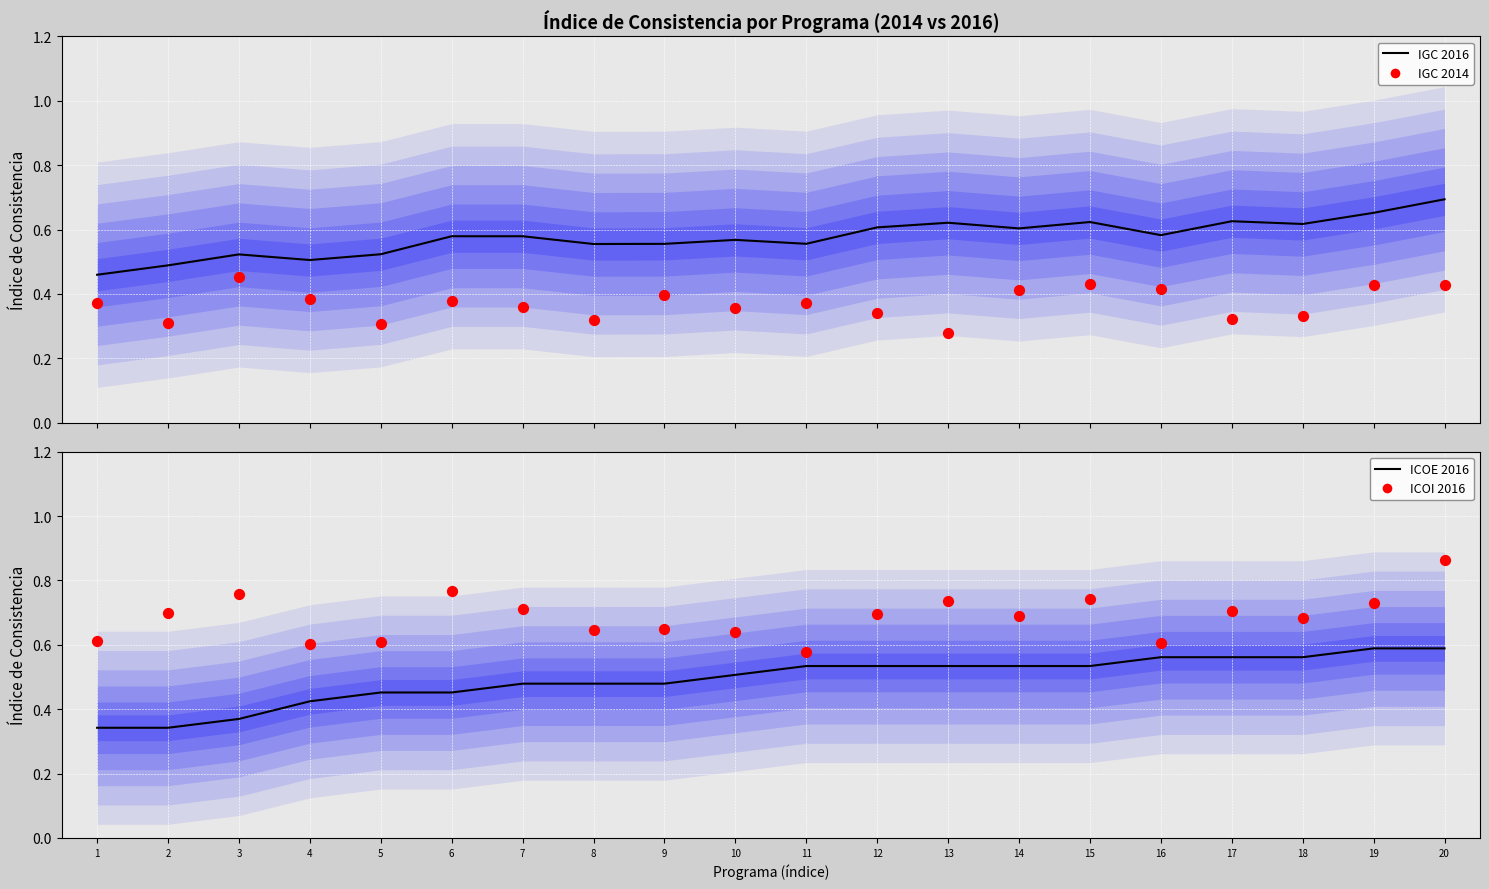

Which series reaches the maximum Y coordinate?

ICOI 2016